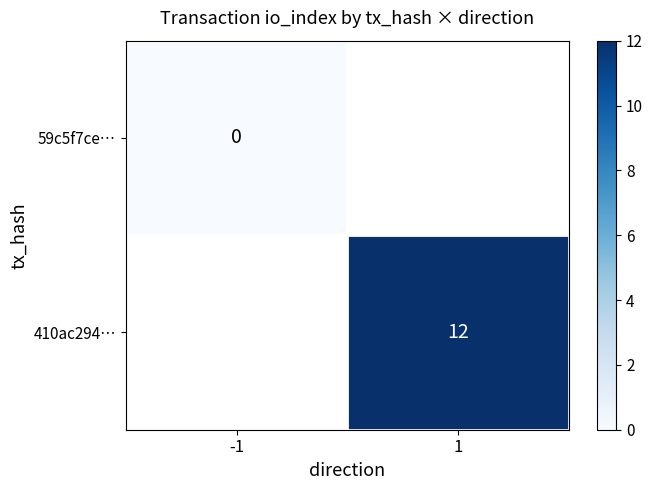

How many data points does each series have?

2